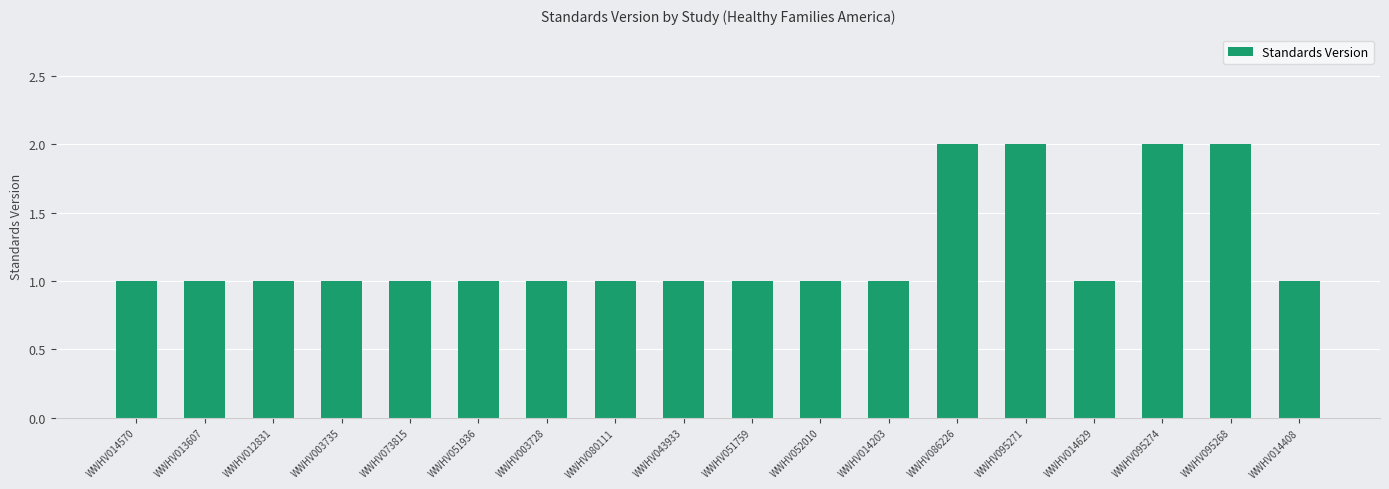

What is the change in value from WWHV051936 to WWHV086226?

+1